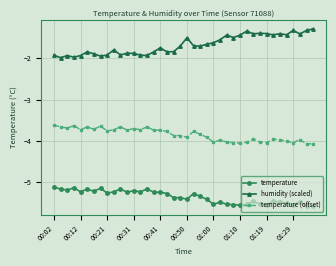

What is the value of the temperature point at the 13th from the left?

-5.2